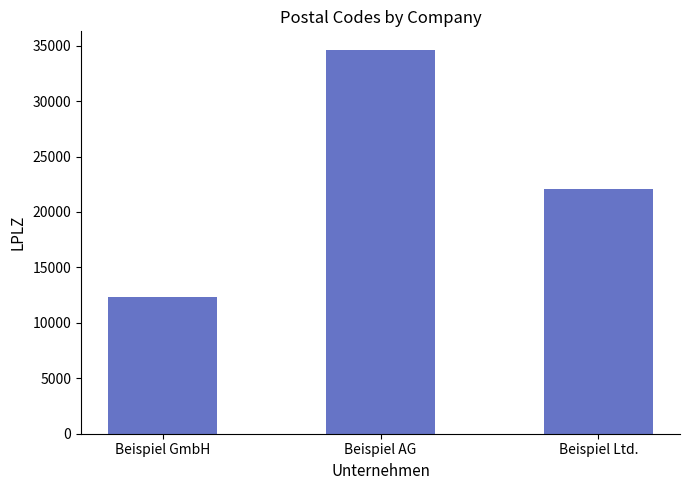

How many values are between 12345 and 34567?

3